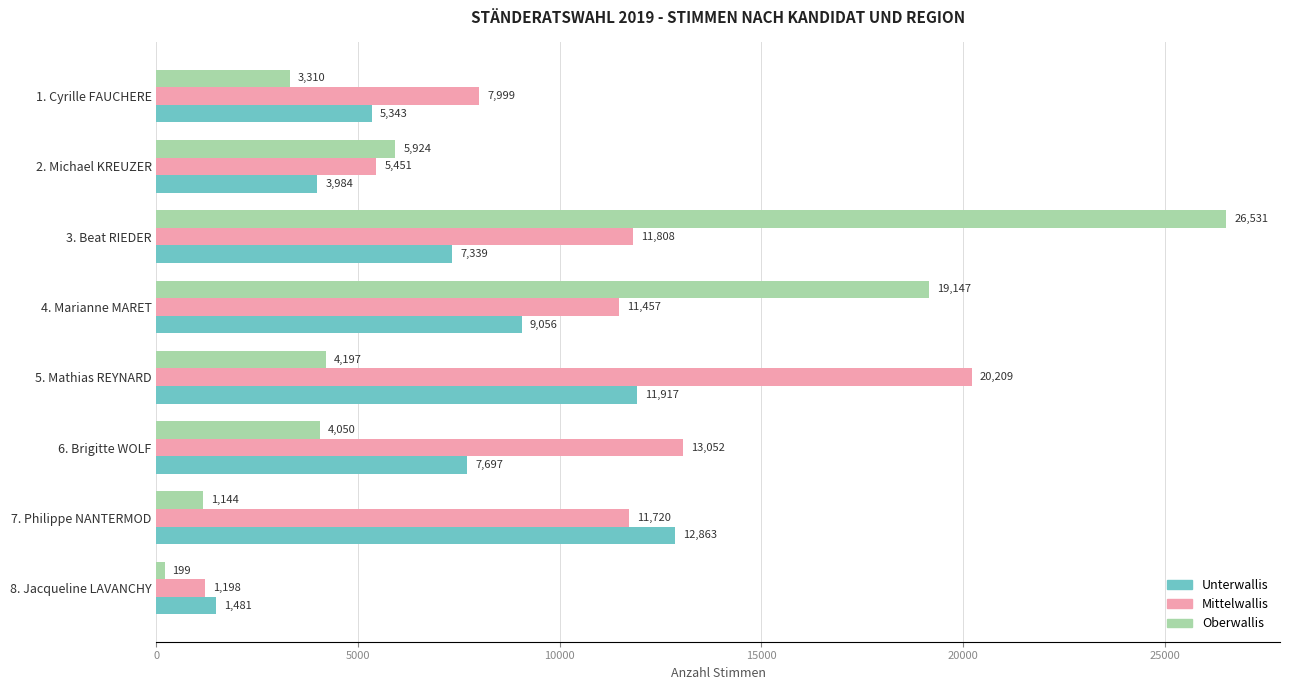

Rank the series by their average value, from lowest to highest.

Unterwallis, Oberwallis, Mittelwallis